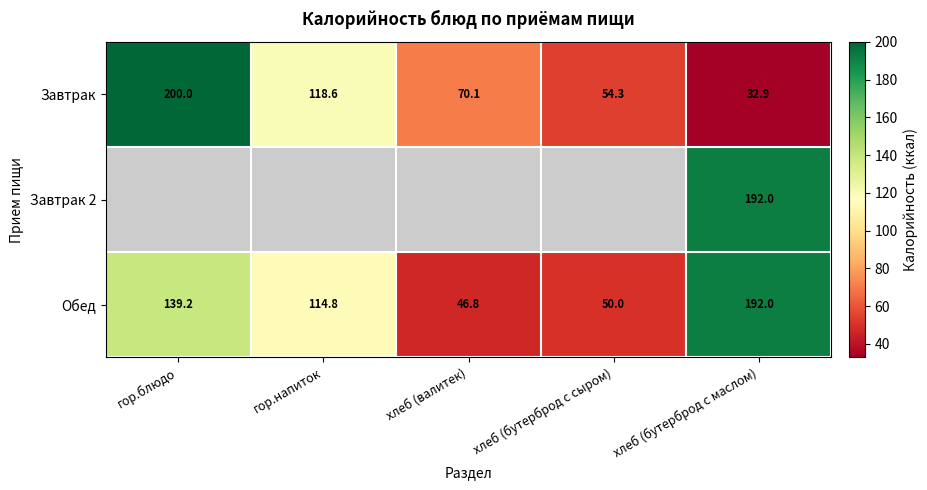

How many data points in Завтрак are above 70?

3